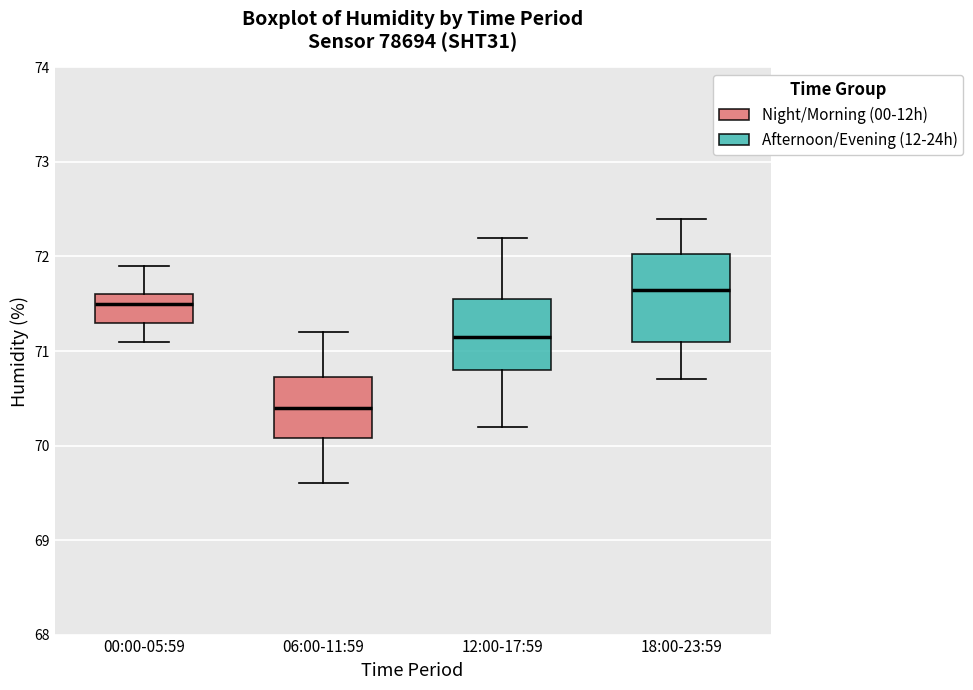

Reading left to right, read every box against the y-axis: the position of its median line, the range the box covers, and the ends of its whiskers. The values are not printed on the chart, so give them approximately, as read against the axis.

00:00-05:59: median 71.5, box 71.3 to 71.6, whiskers 71.1 to 71.9
06:00-11:59: median 70.4, box 70.1 to 70.7, whiskers 69.6 to 71.2
12:00-17:59: median 71.2, box 70.8 to 71.6, whiskers 70.2 to 72.2
18:00-23:59: median 71.7, box 71.1 to 72.0, whiskers 70.7 to 72.4